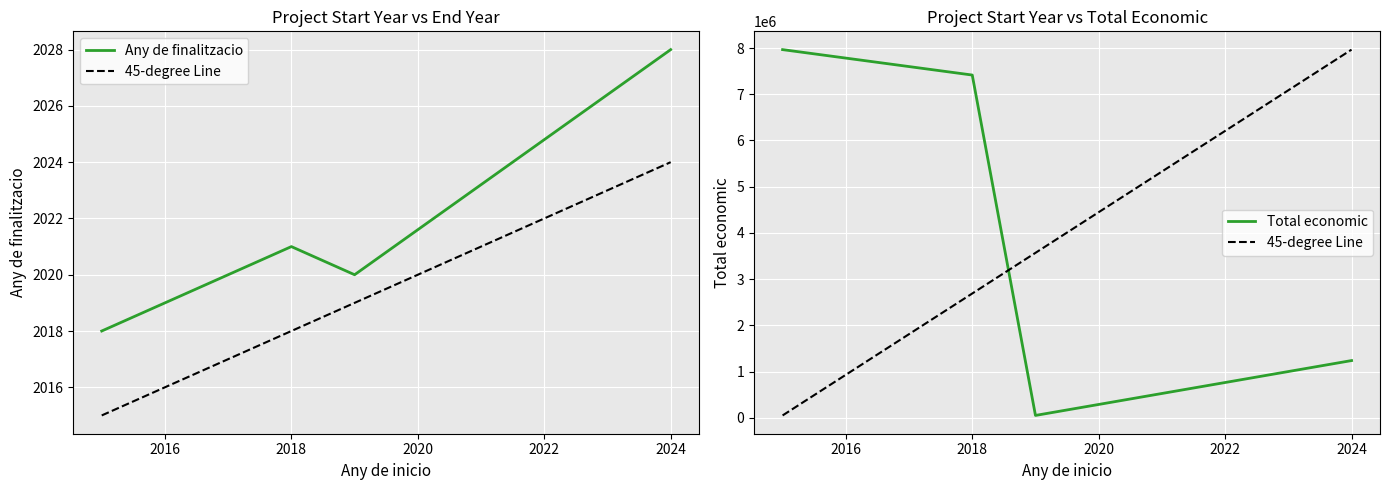

The value of Any de finalitzacio at 2018 is 1146. True or false?

False